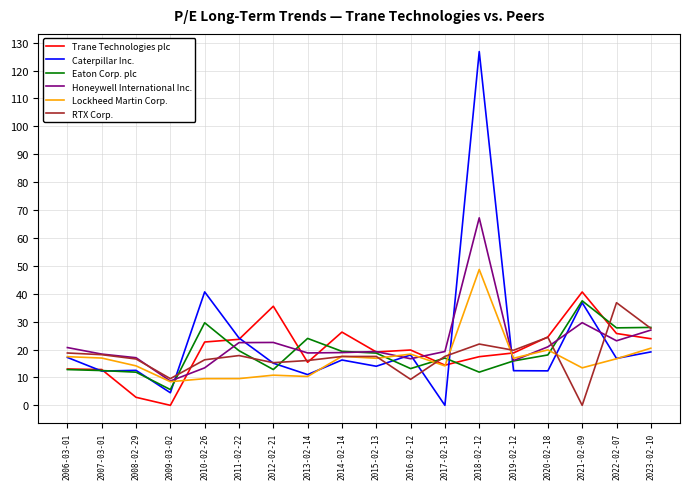

What is the difference between the second highest and second lowest values in the Trane Technologies plc series?

32.6